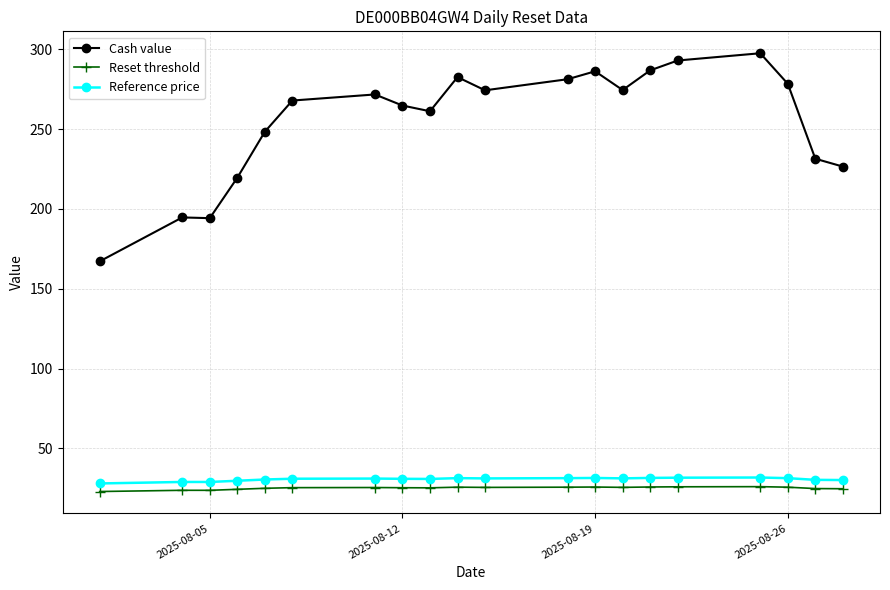

Which series has the largest range (max minus min)?

Cash value